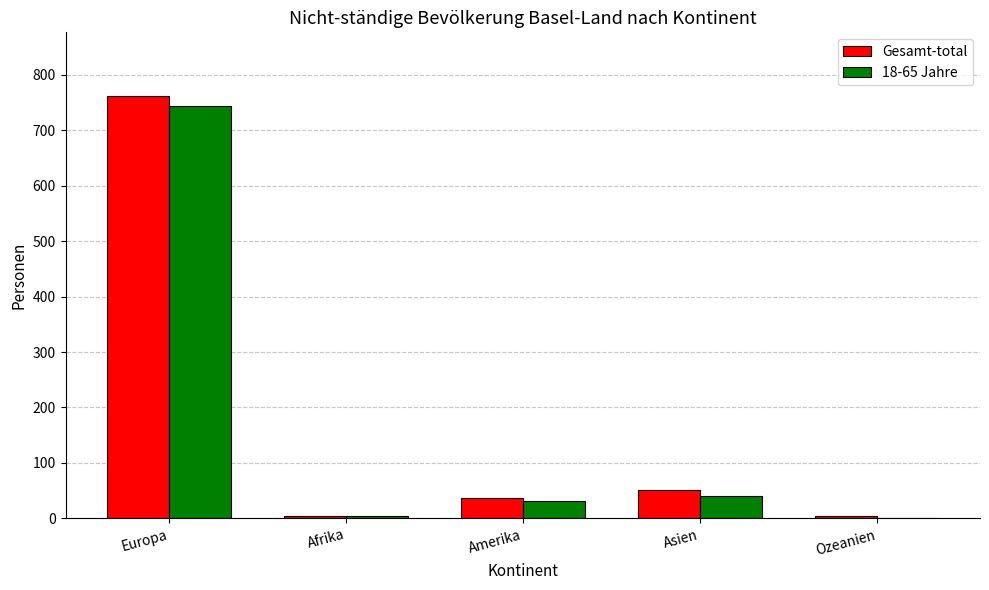

What is the total value across all series at Europa?

1505